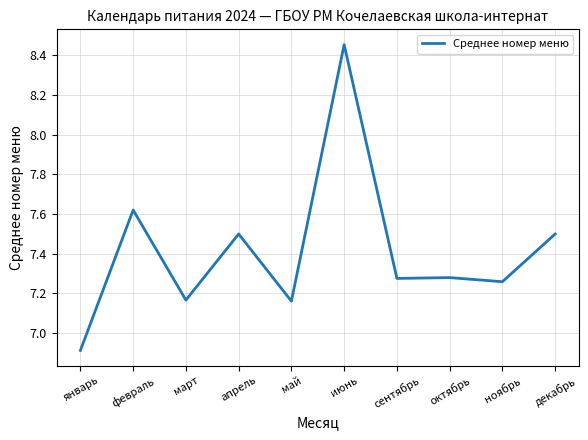

What is the average value?

7.4